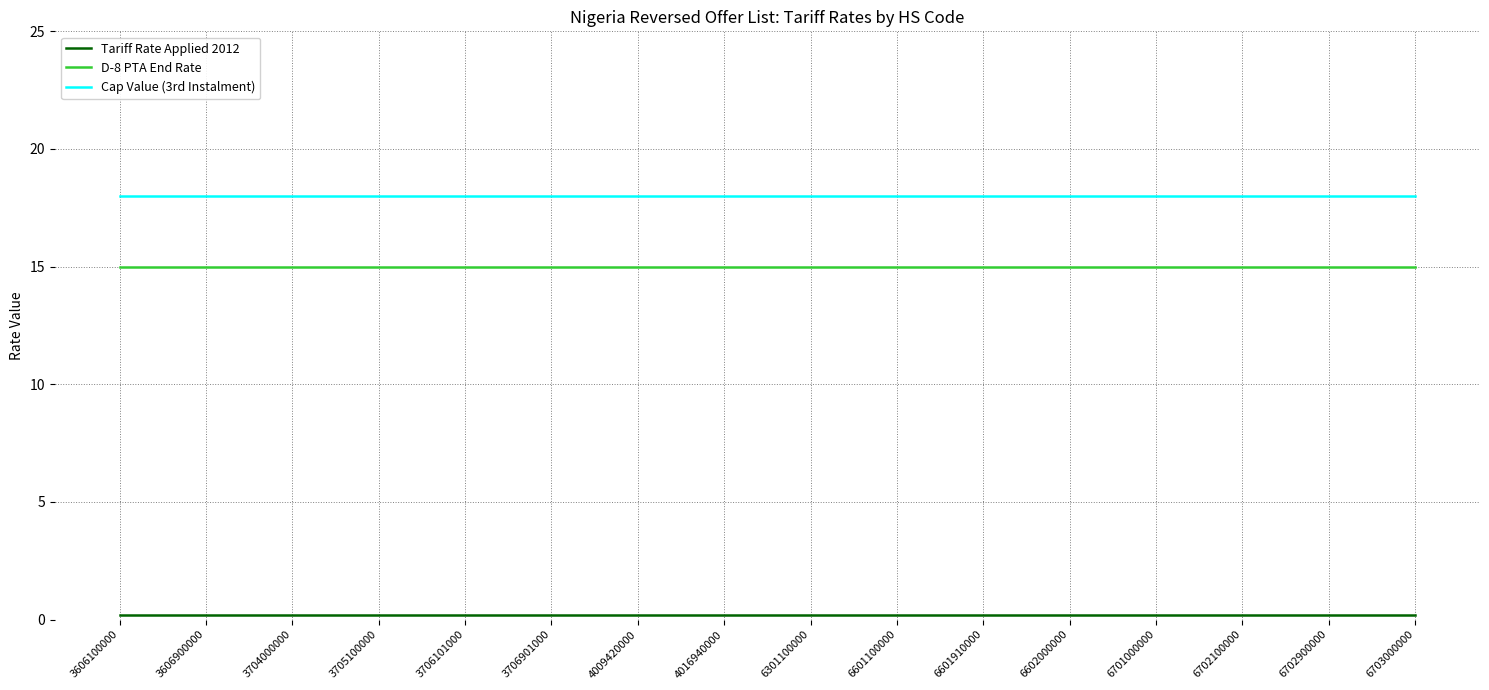

What is the maximum value for Cap Value (3rd Instalment)?

18.0